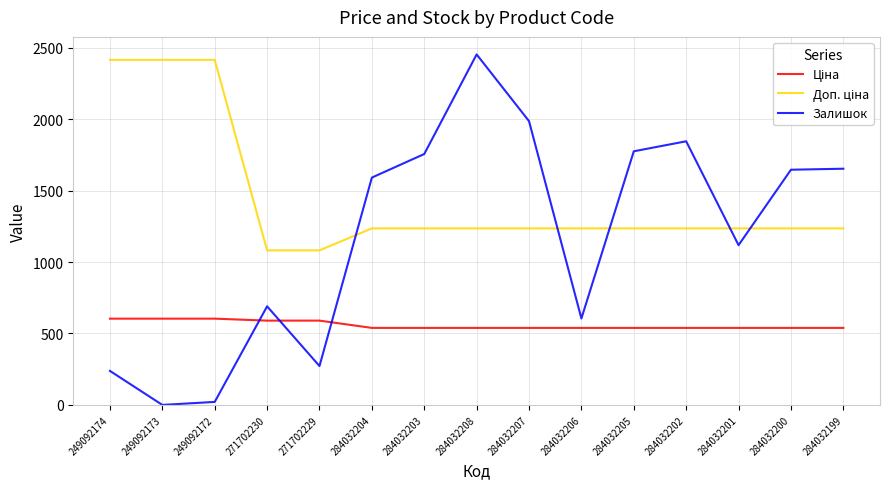

Count the number of data series in this chart.

3